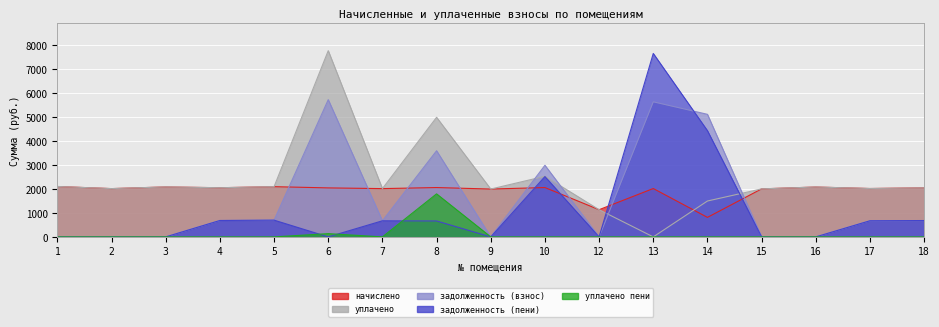

Is it true that уплачено пени equals 27.9 at 6?

False